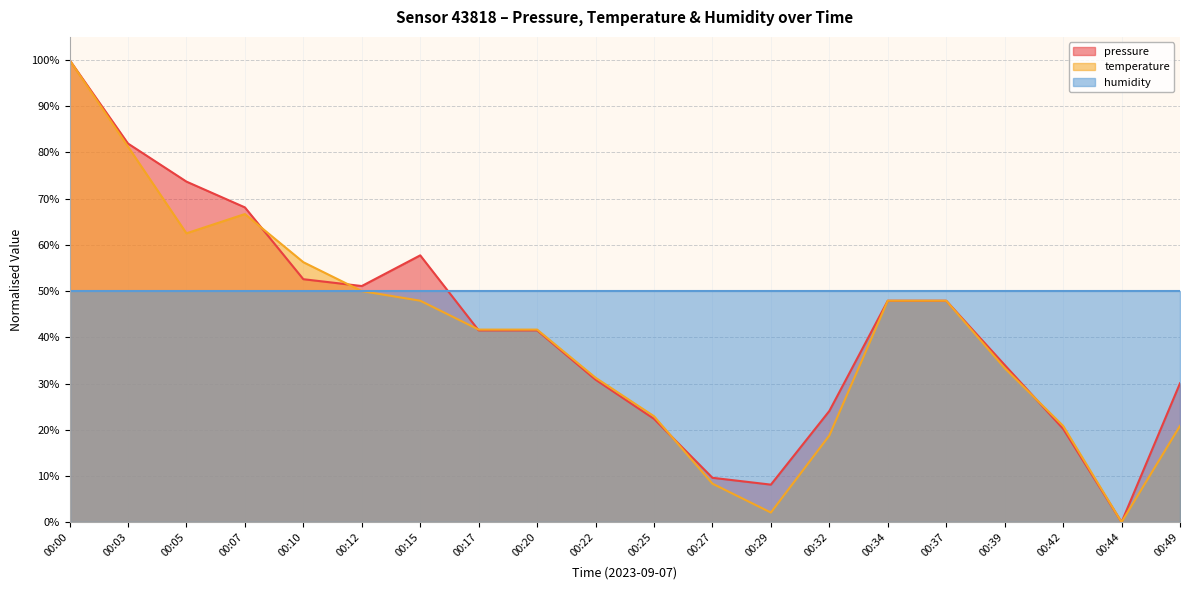

How many values in the pressure series exceed 41?

11